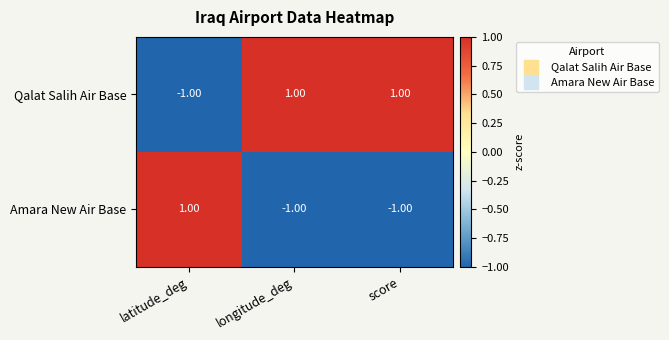

Which category has the lowest value in the Qalat Salih Air Base series?

latitude_deg